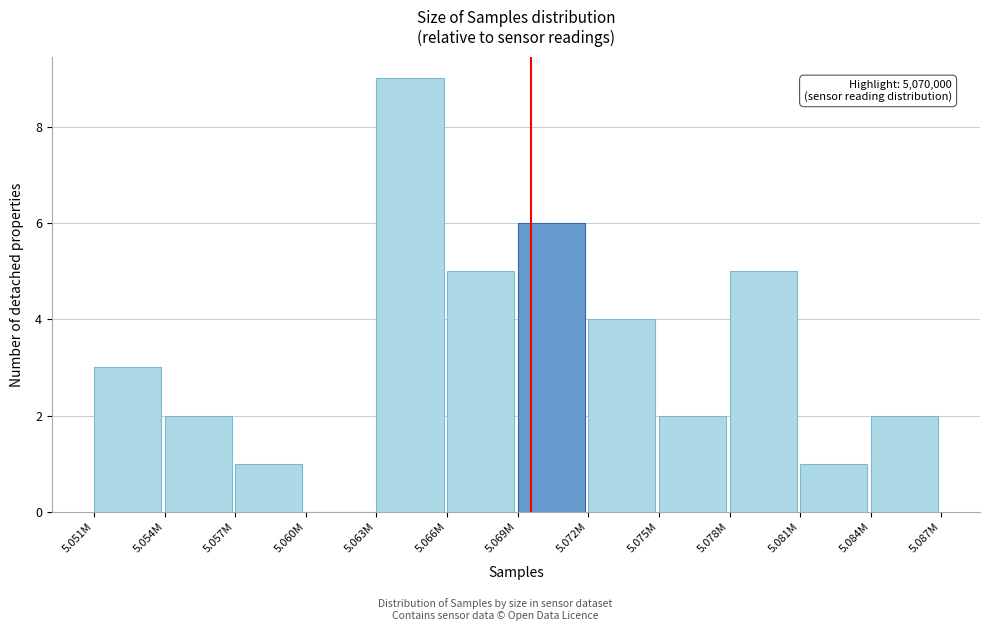

Reading left to right, what are all the values shown in this chart?

5.051M=3	5.054M=2	5.057M=1	5.060M=0	5.063M=9	5.066M=5	5.069M=6	5.072M=4	5.075M=2	5.078M=5	5.081M=1	5.084M=2